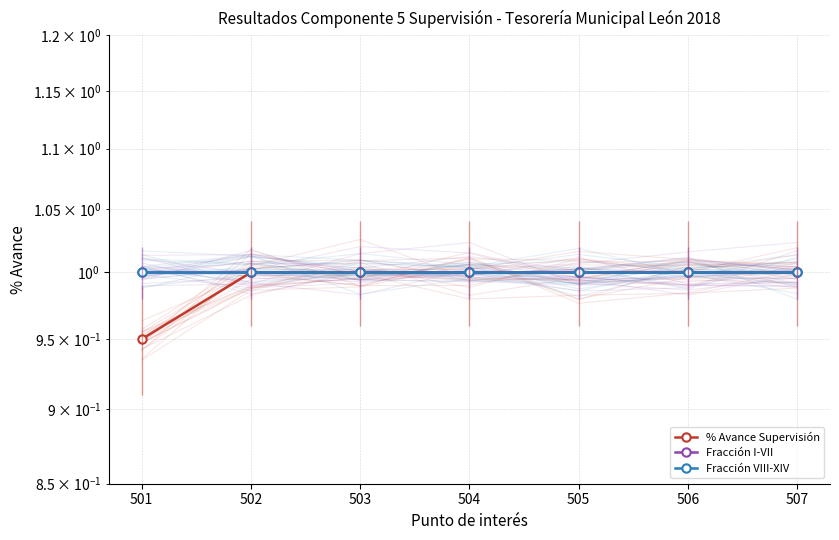

At which label is Fracción VIII-XIV closest to 1?

501